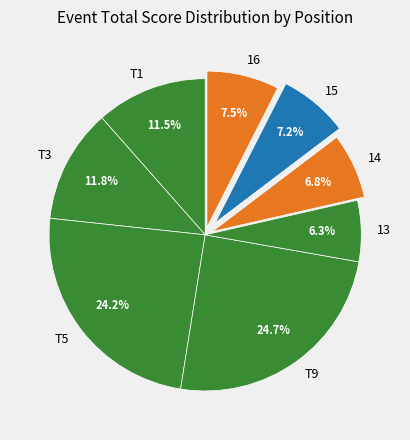

What percentage is the T9 slice, to the nearest percent?

25%